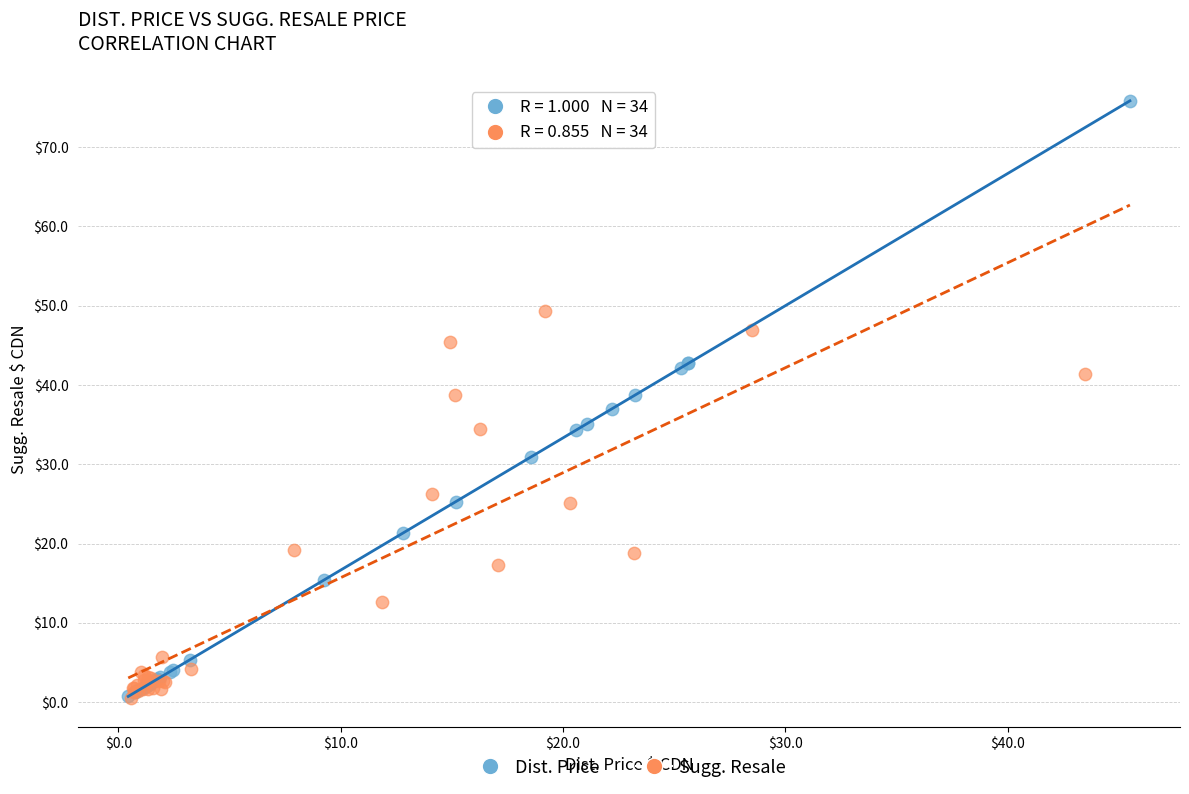

Which series has the widest spread of Y values?

Dist. Price